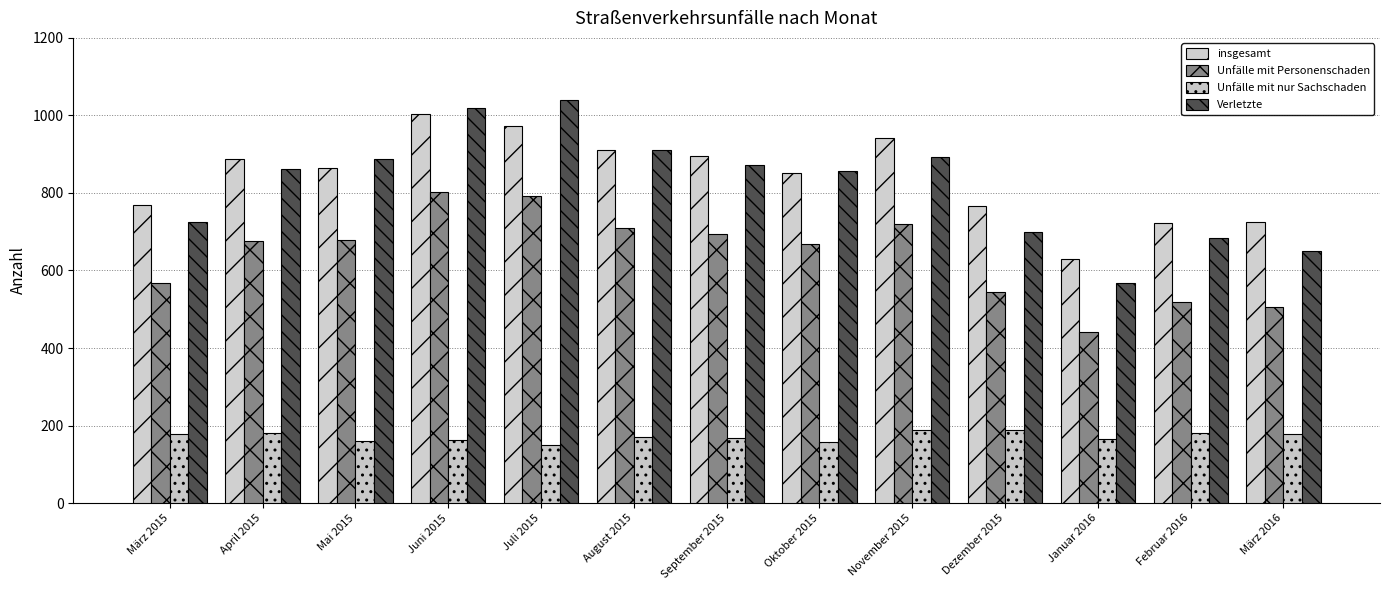

What is the spread (max minus min) of values at Dezember 2015?

577